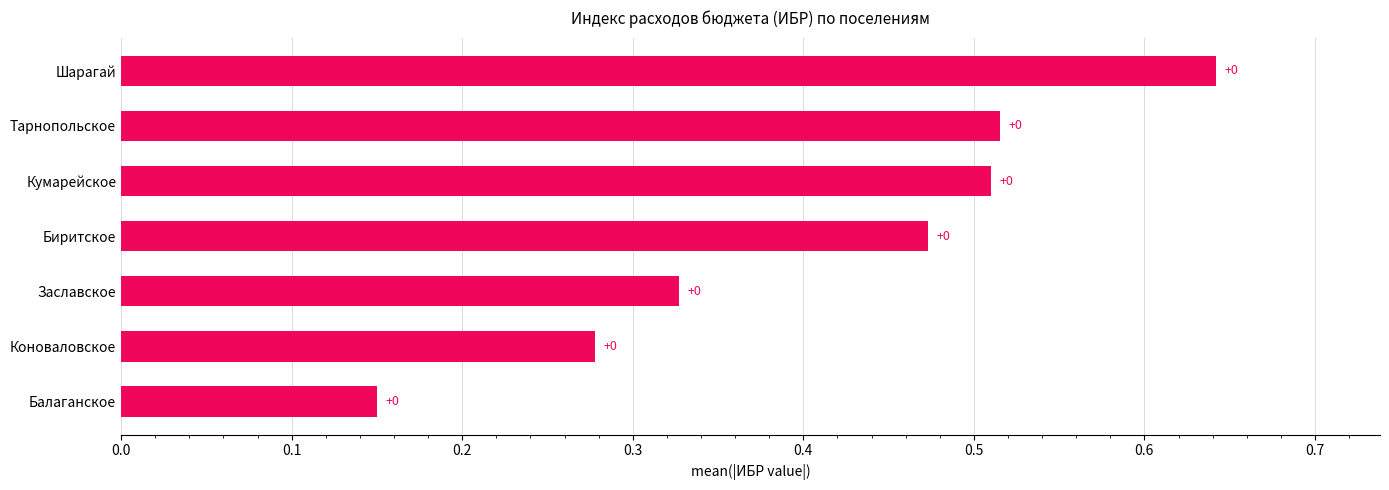

Does the chart contain any negative values?

No